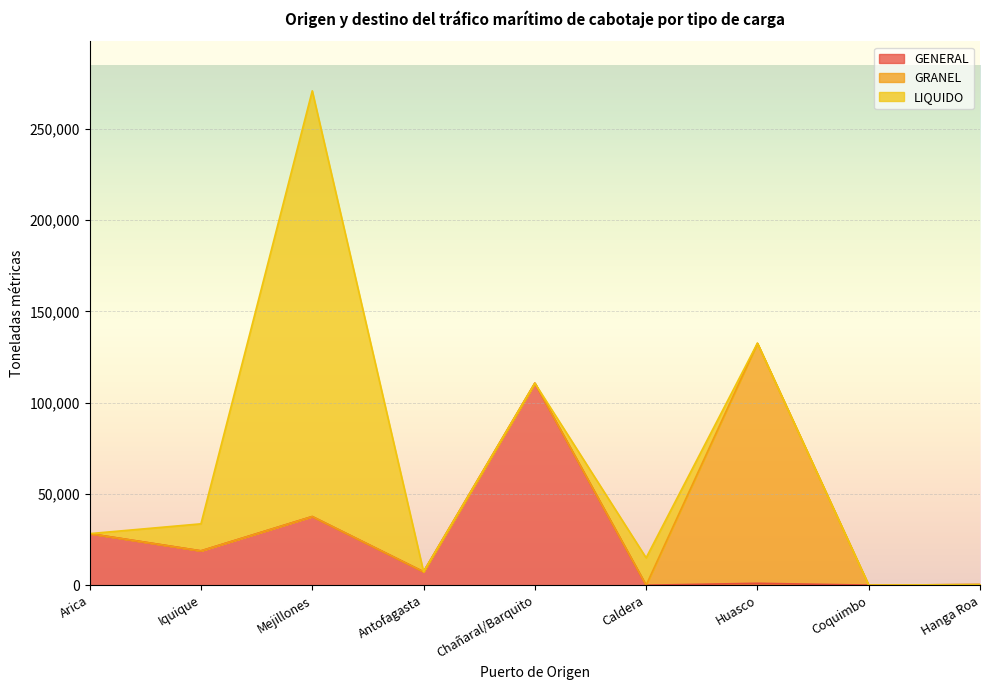

Is it true that GENERAL equals 347.6 at Hanga Roa?

True